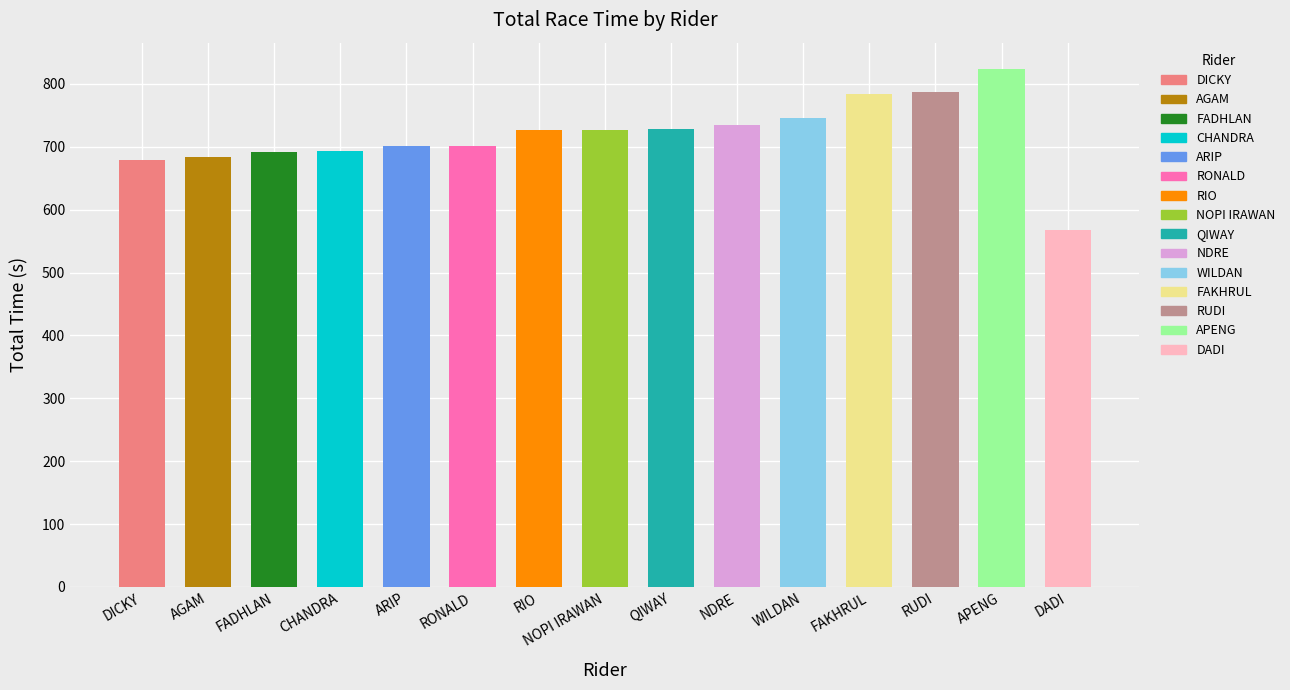

How many bars are there in total?

15